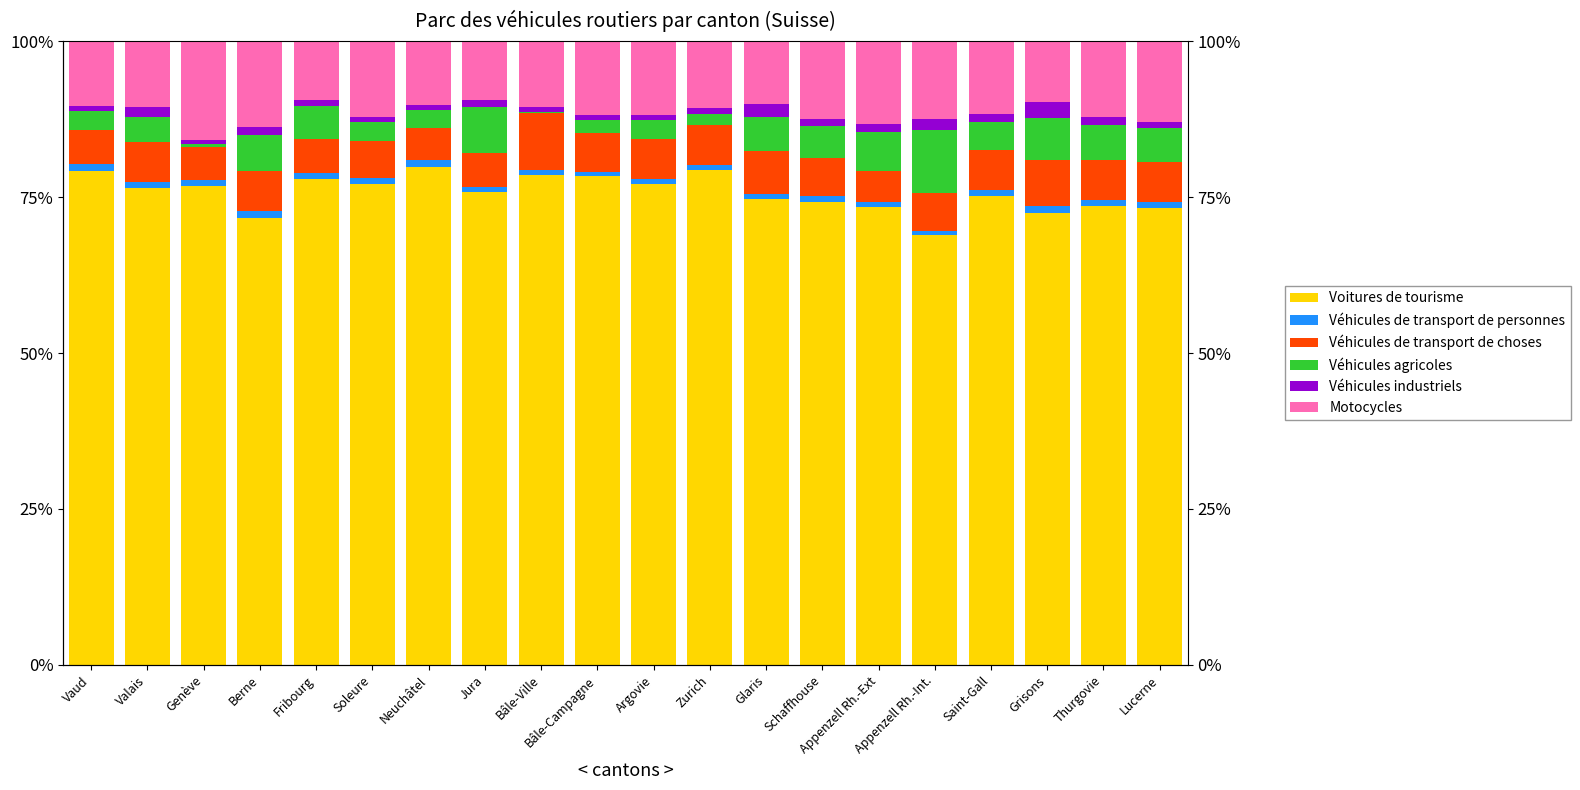

What are all the series names shown in the legend?

Voitures de tourisme, Véhicules de transport de personnes, Véhicules de transport de choses, Véhicules agricoles, Véhicules industriels, Motocycles